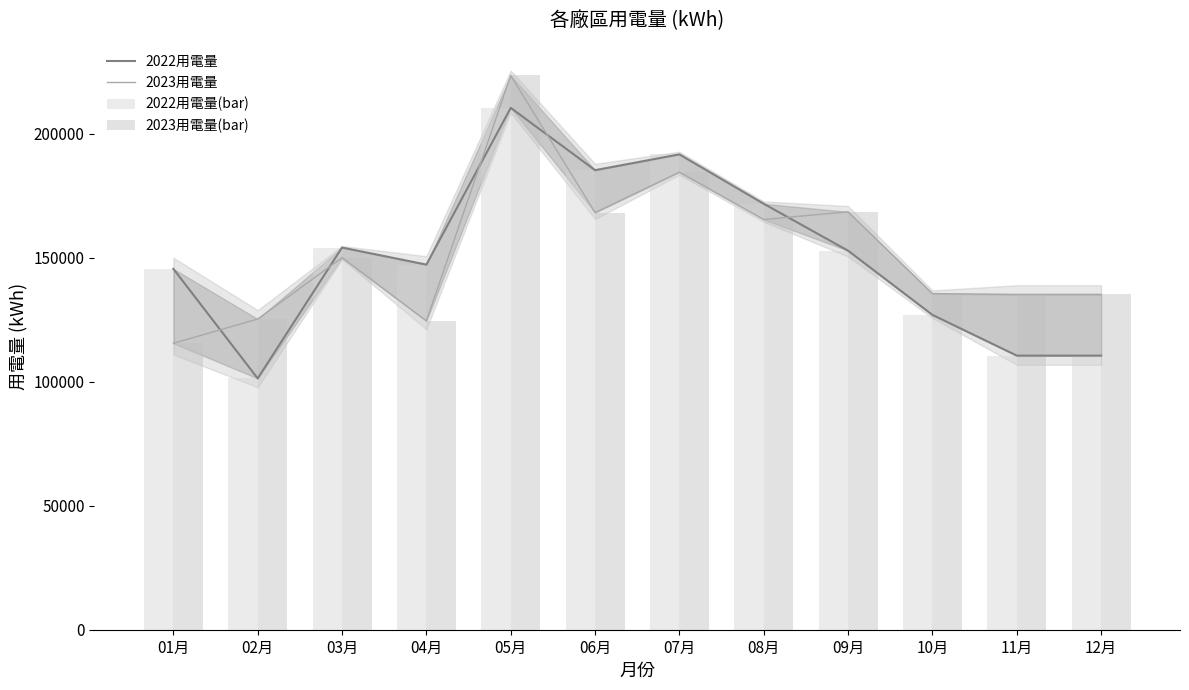

What is the difference between the highest and lowest values at 11月?

24698.1